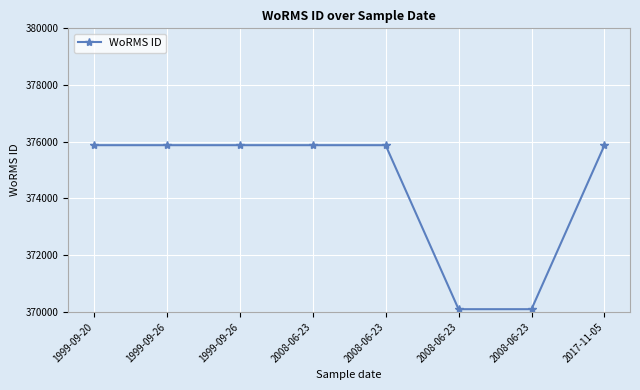

Does the chart have visible grid lines?

Yes